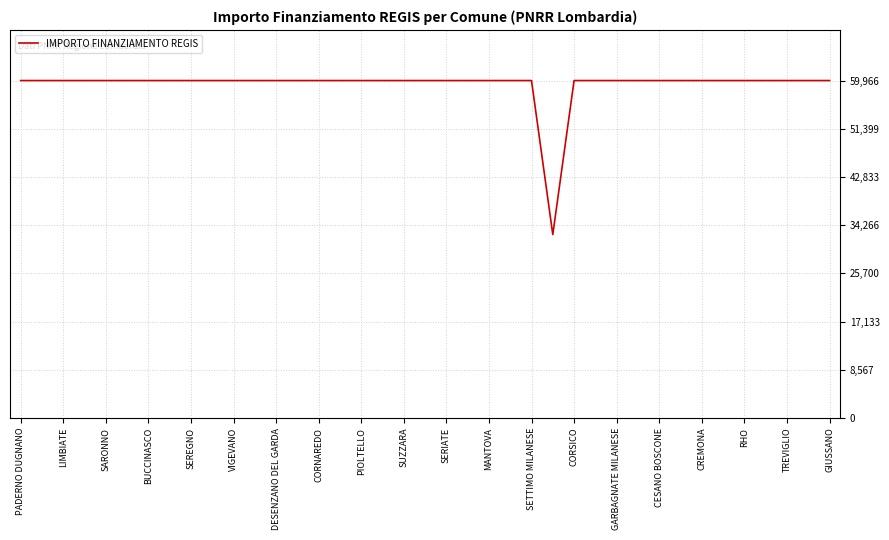

What is the difference between the second highest and minimum values?

27377